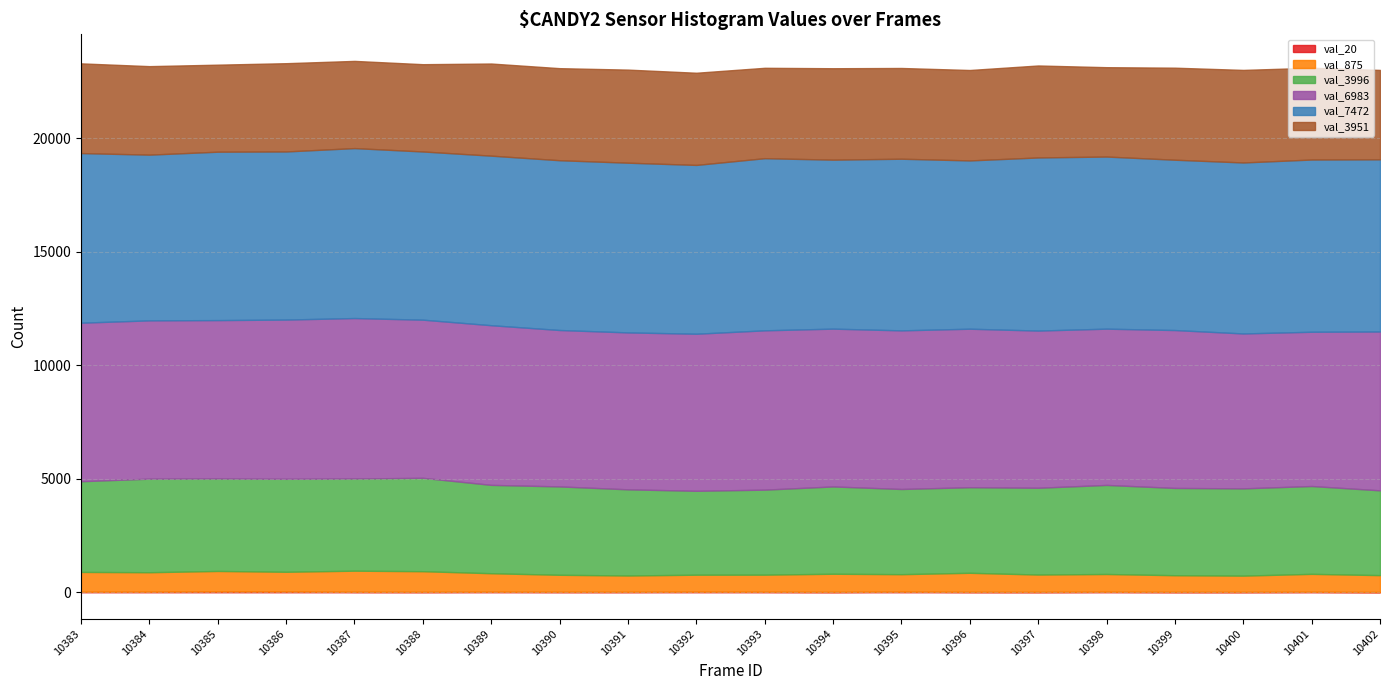

What value does the val_3996 series have at 10393, to the nearest 10?

3740